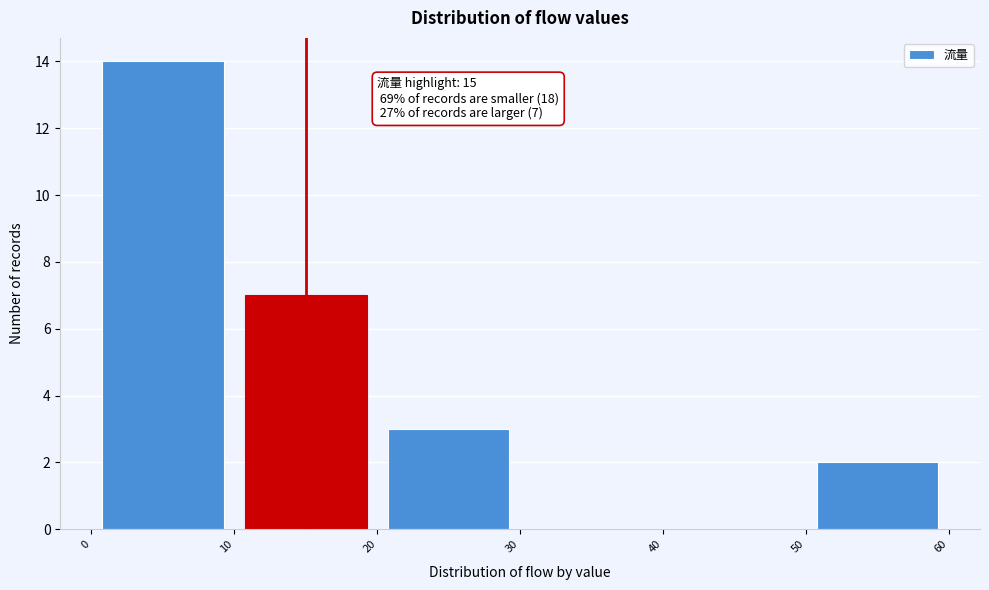

Over which range of the x-axis is the bar tallest?

0 to 10